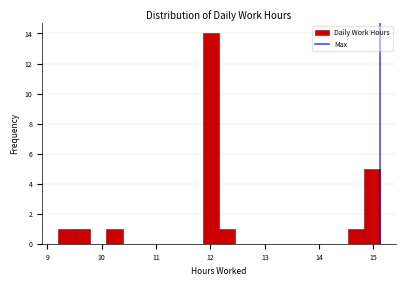

Around what value on the x-axis is the tallest bar? Give the approximate position of its centre, as read against the axis.

12.0